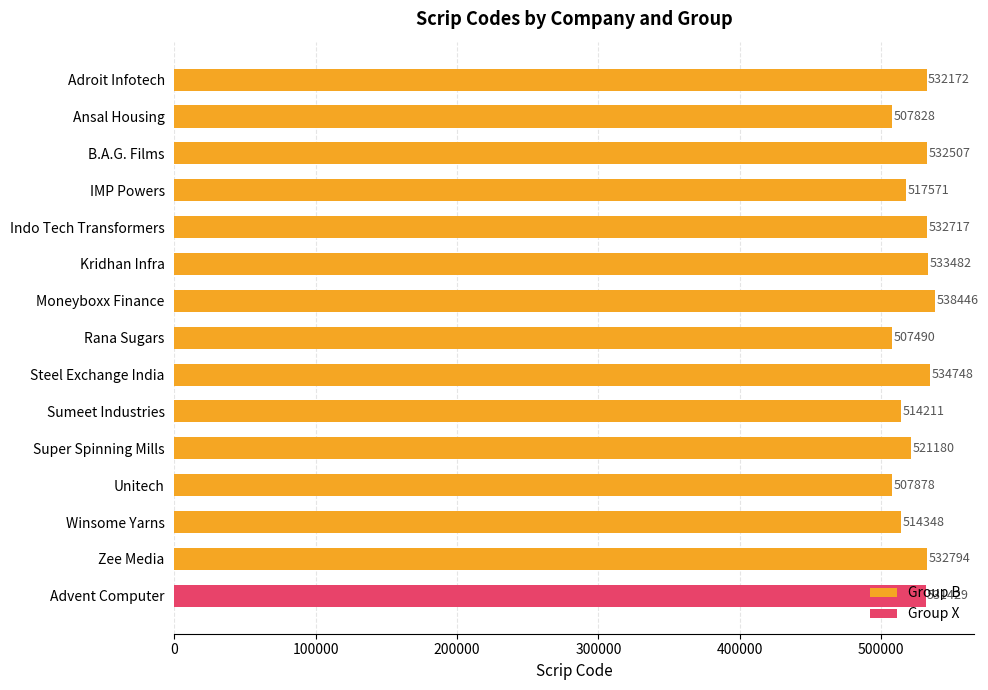

What is the difference between the maximum and second lowest values in the Group B series?

30618